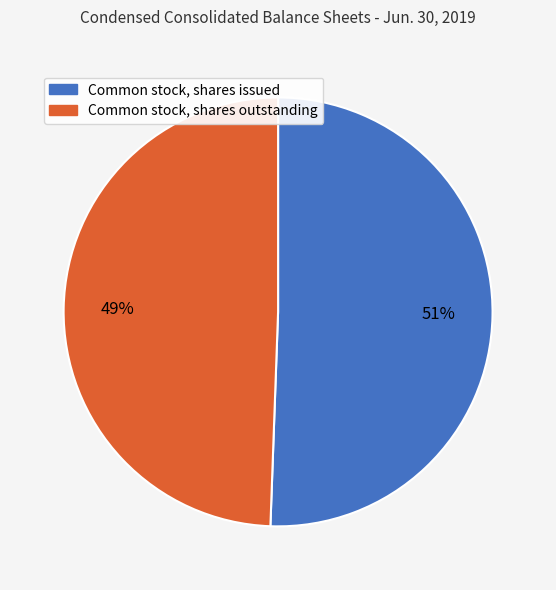

To the nearest percent, what percentage of the pie is Common stock, shares outstanding?

49%